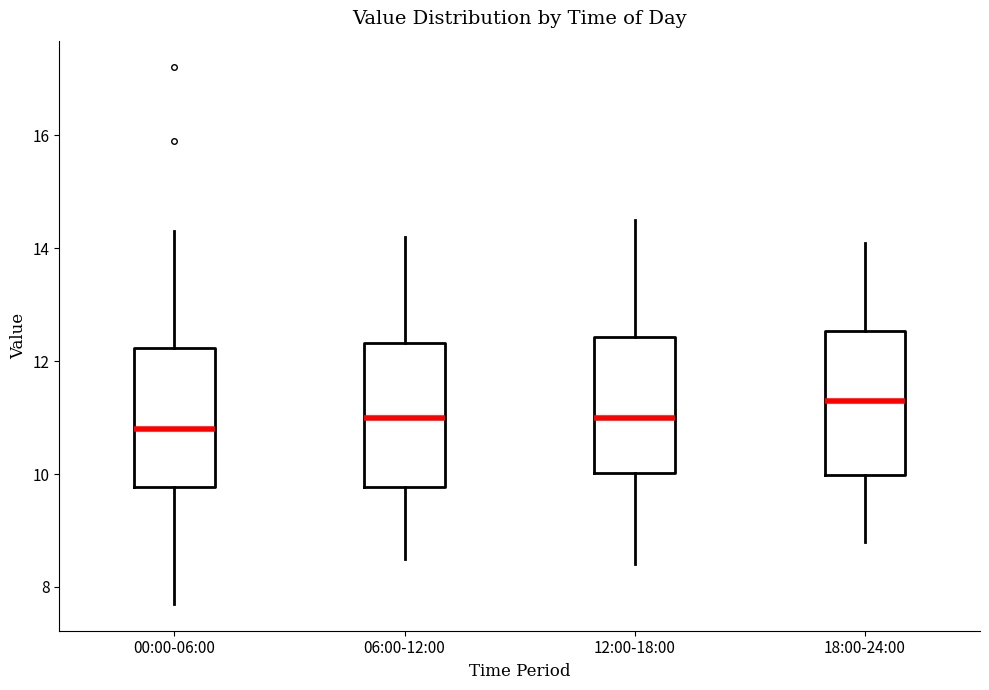

Which box's median line is the highest?

18:00-24:00